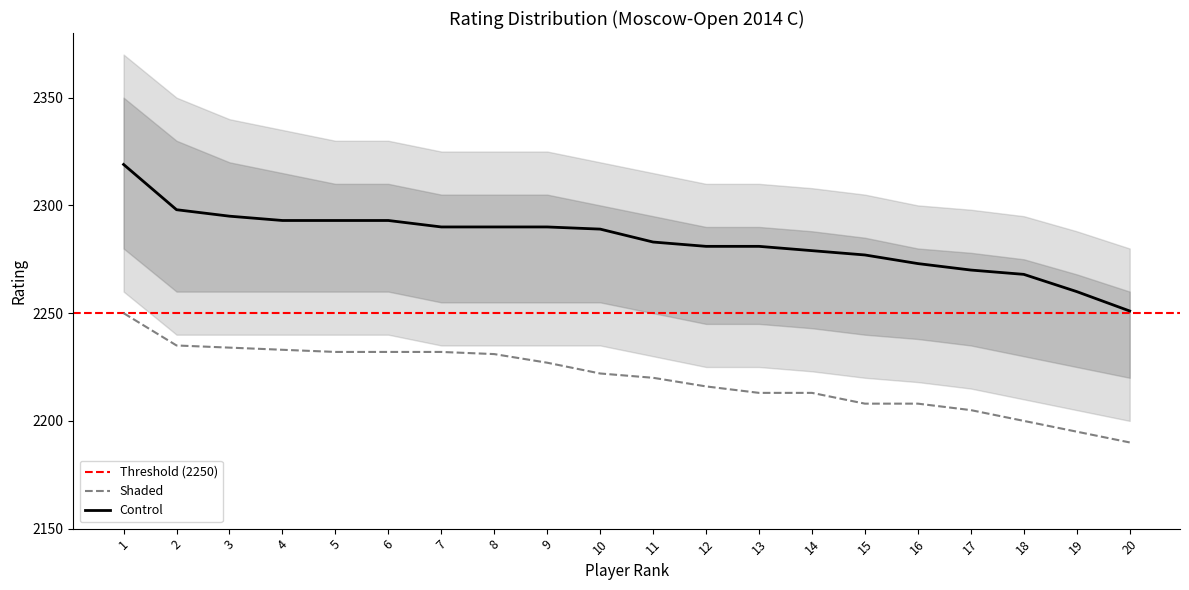

What is the maximum value for Control?

2319